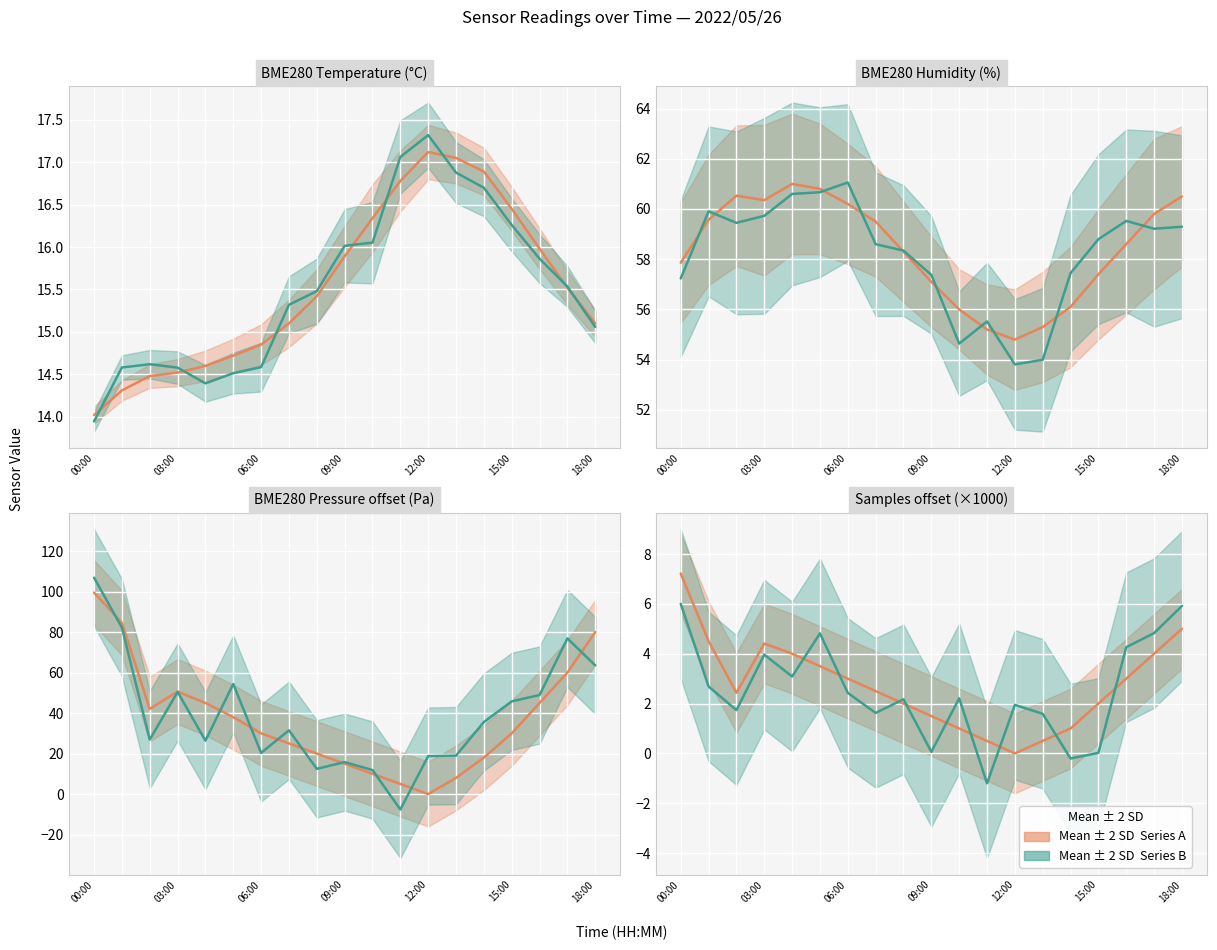

At which category does the chart reach its peak across all series?

00:00